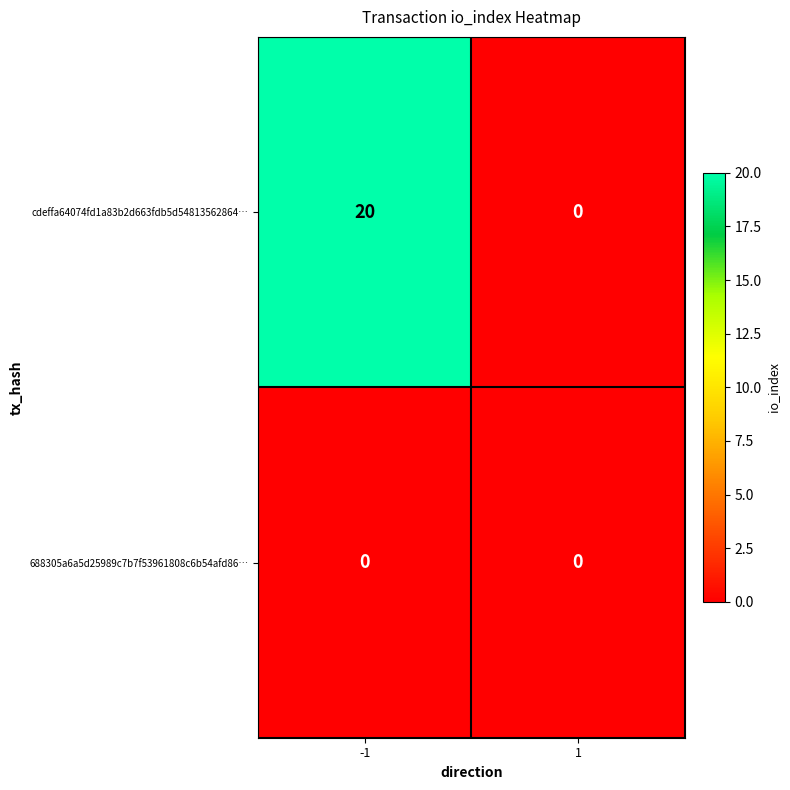

Which series has the largest range (max minus min)?

cdeffa64074fd1a83b2d663fdb5d54813562864…